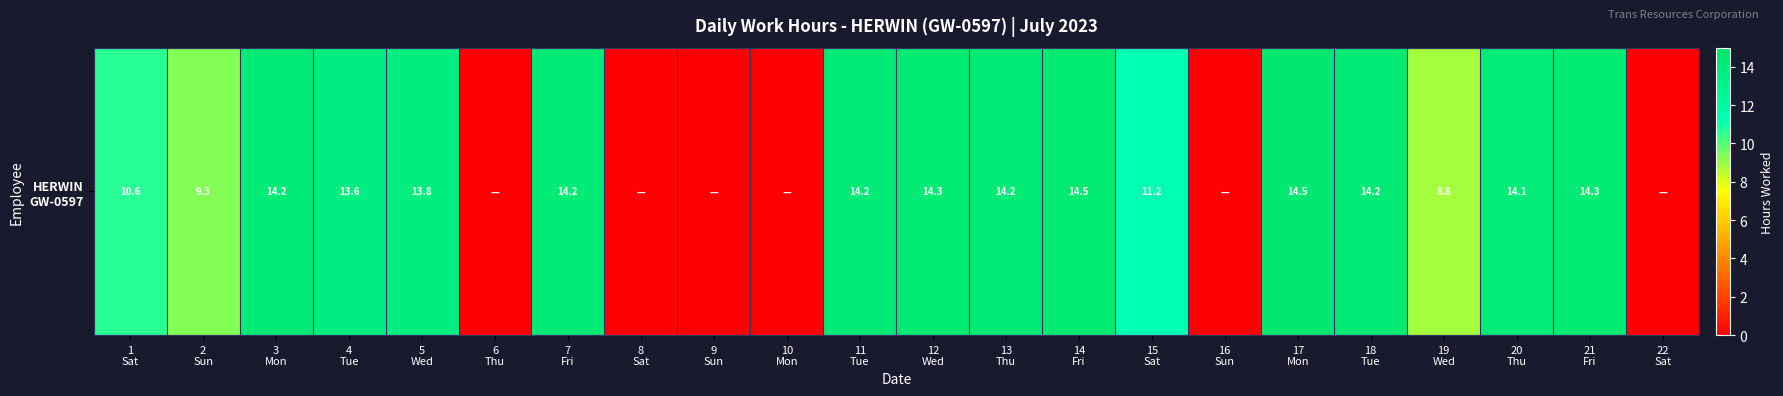

The chart shows a value of 8.0 at 17
Mon. True or false?

False